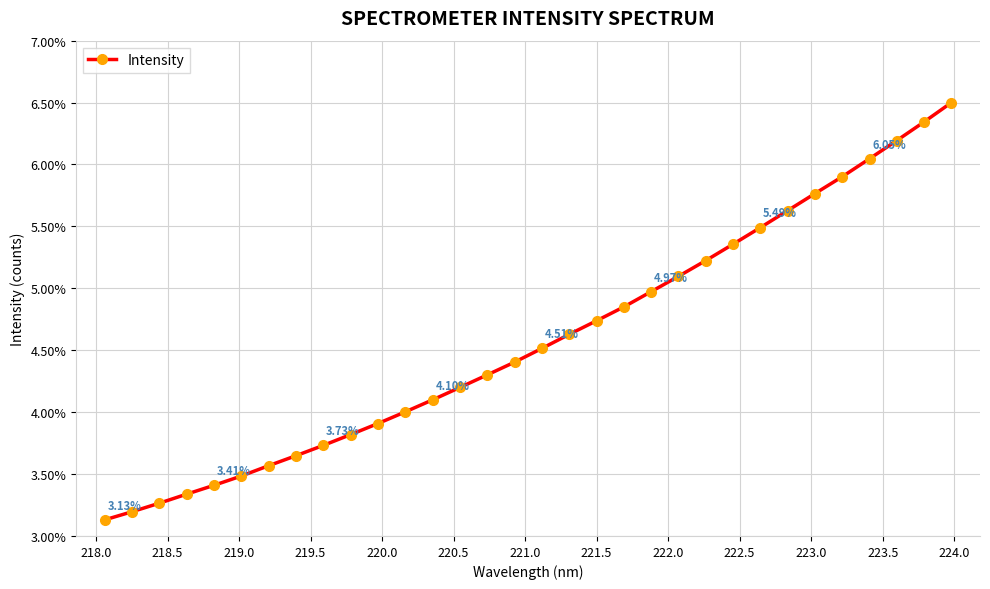

What is the difference between the second highest and minimum values?

3.2